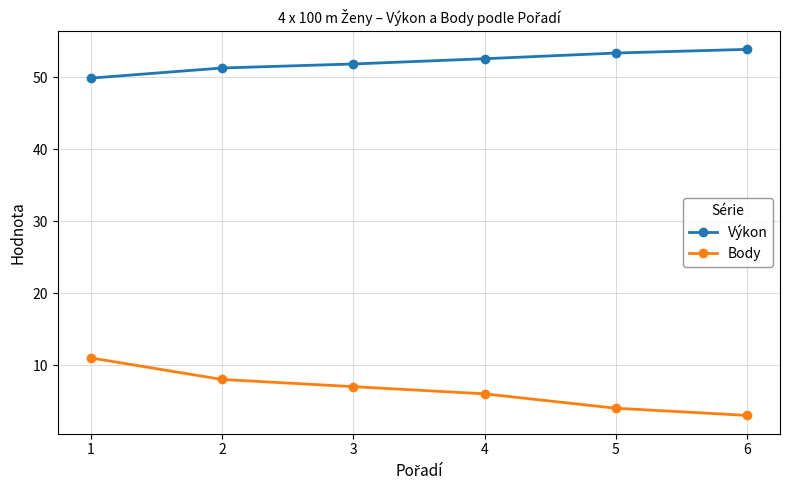

How many data points does each series have?

6